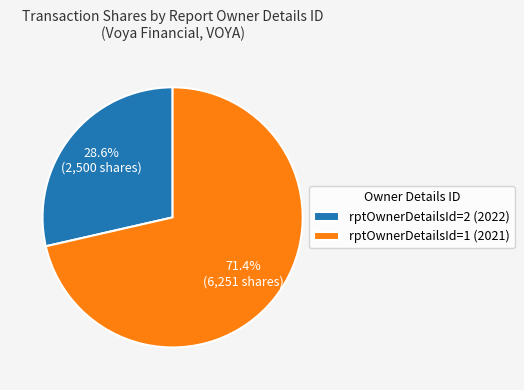

To the nearest percent, what is the difference between the largest and smallest slice percentages?

43%